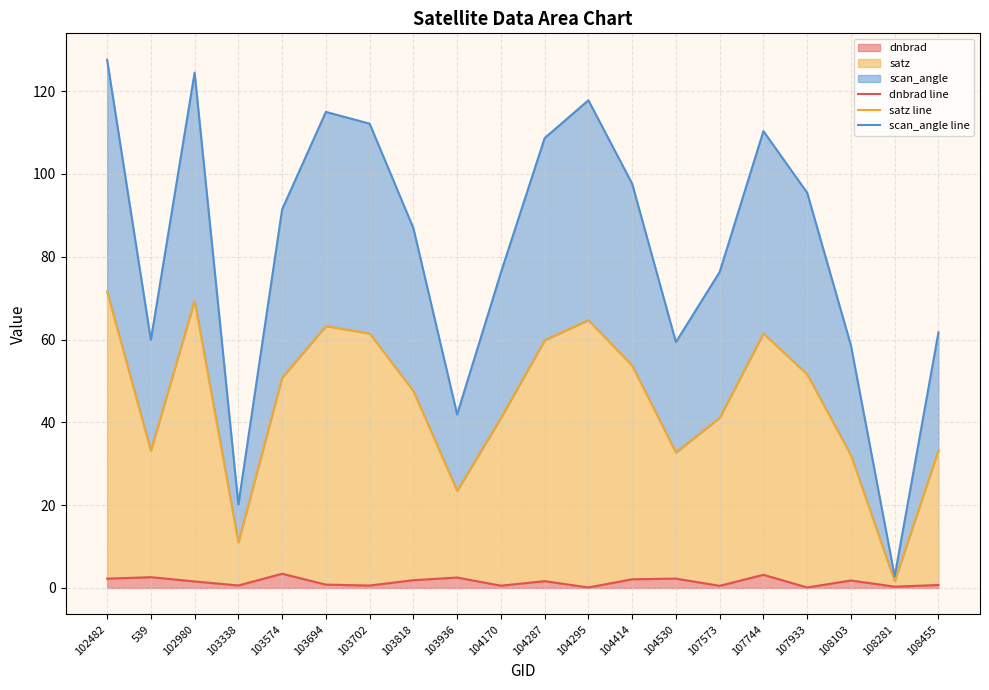

True or false: satz line and scan_angle line intersect in this chart.

False